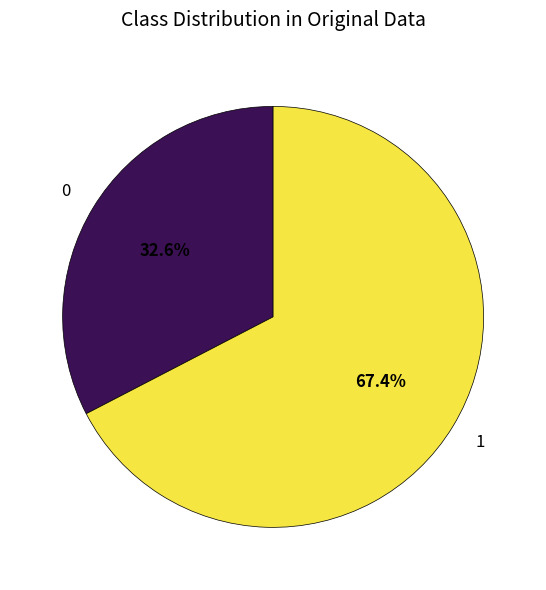

How many segments does this pie chart have?

2